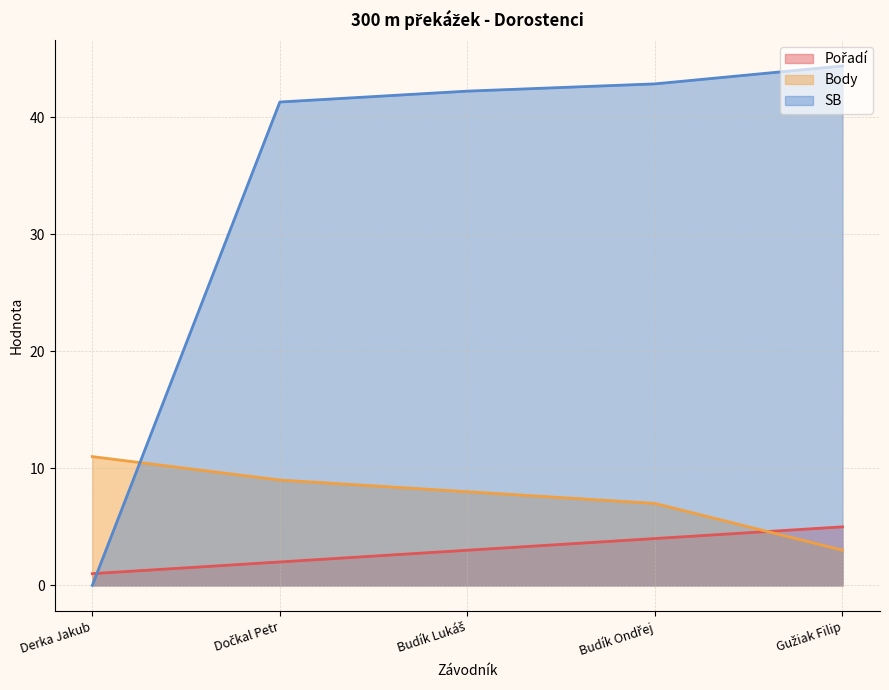

True or false: Pořadí has more than 2 points higher than both neighbors.

False